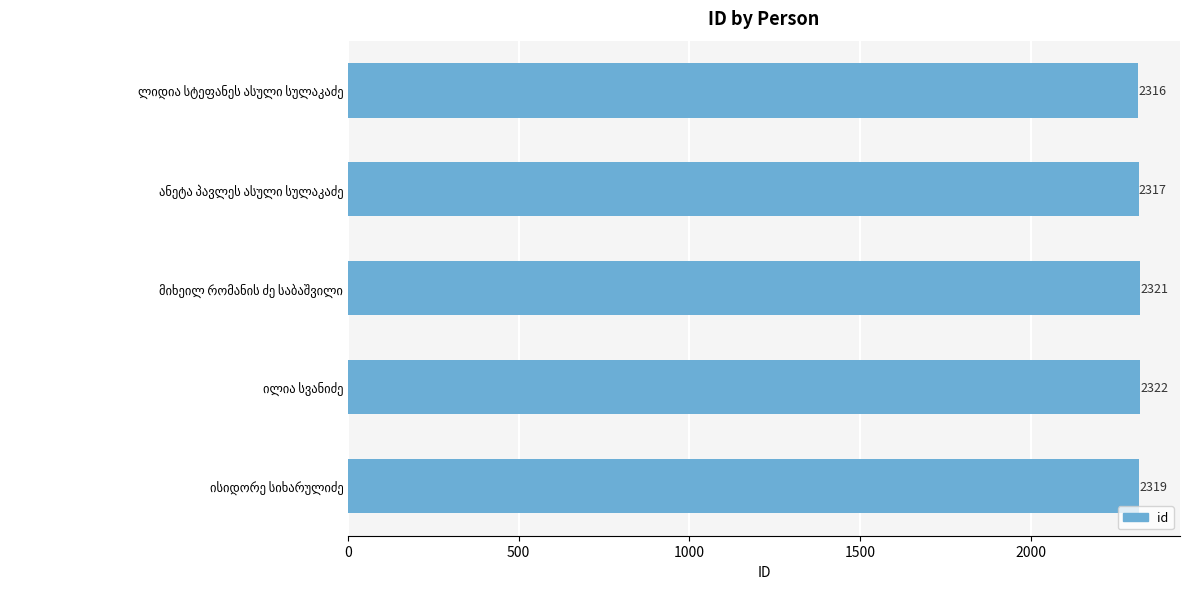

What is the maximum value shown in the chart?

2322